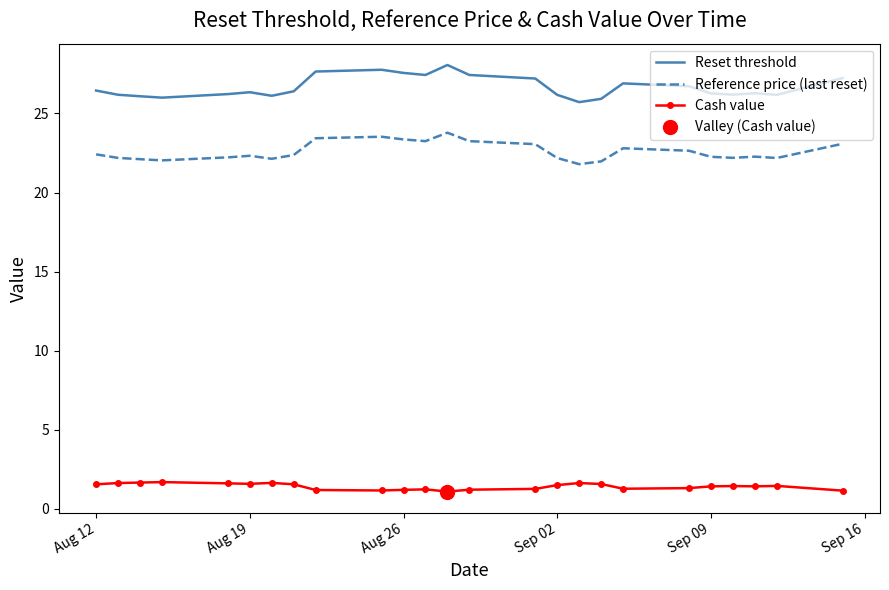

True or false: Reset threshold and Cash value intersect in this chart.

False